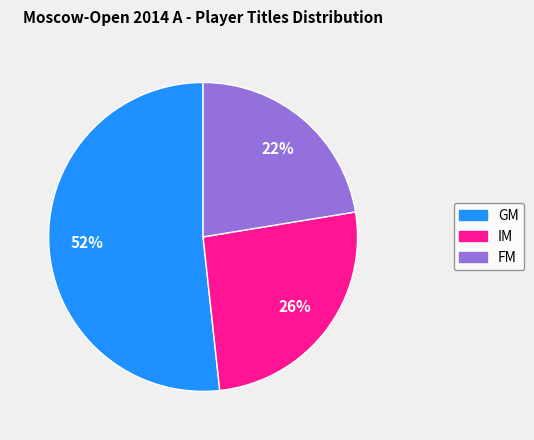

The GM slice represents 36% of the pie. True or false?

False